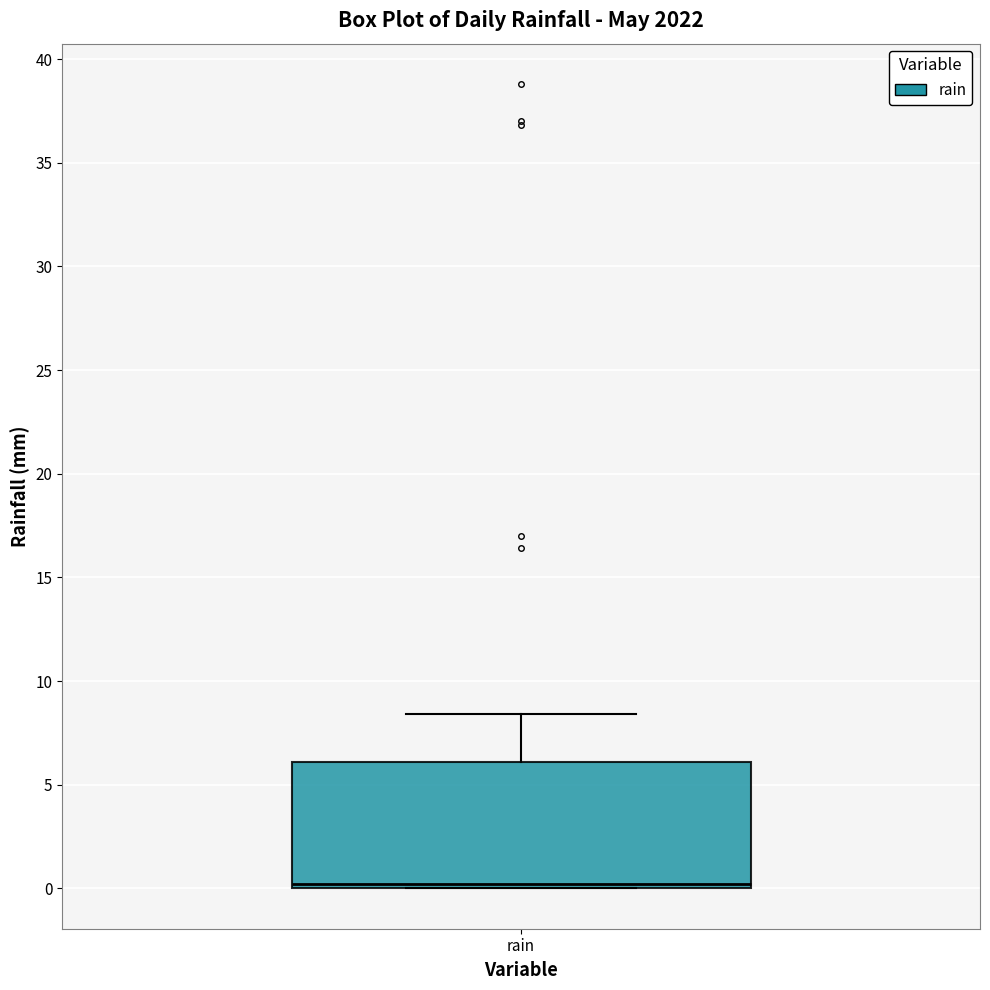

Read this box plot against the y-axis: the position of the median line, the range covered by the box, and the ends of both whiskers. The values are not printed on the chart, so give them approximately, as read against the axis.

median 0.0 (just above the box's lower edge), box 0.0 to 6.0, whiskers 0.0 to 8.5